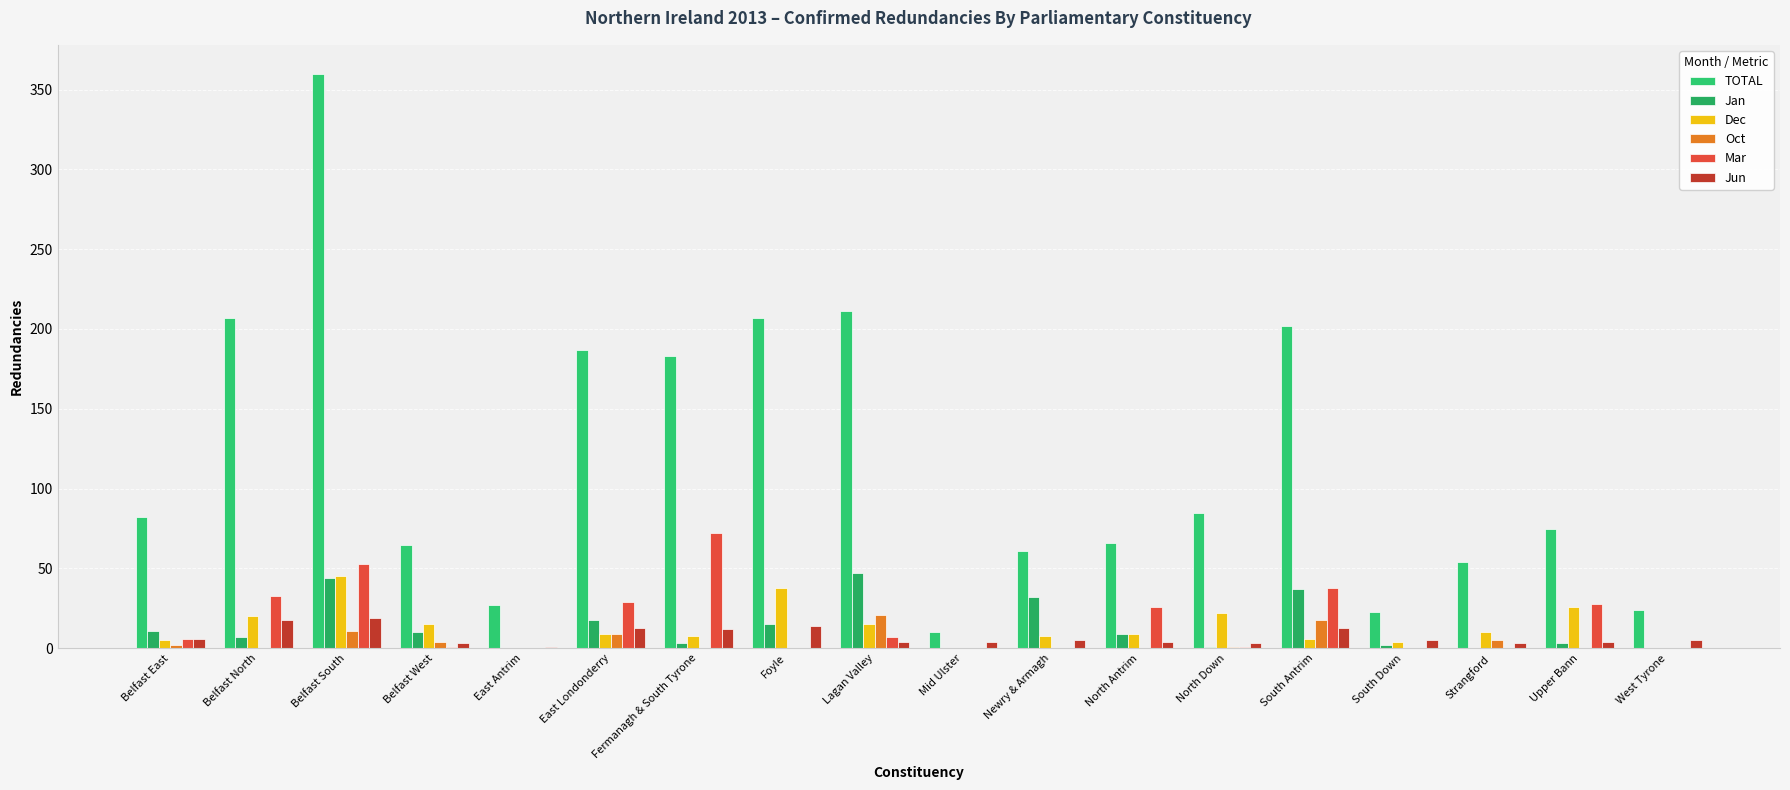

Are the bars horizontal?

No